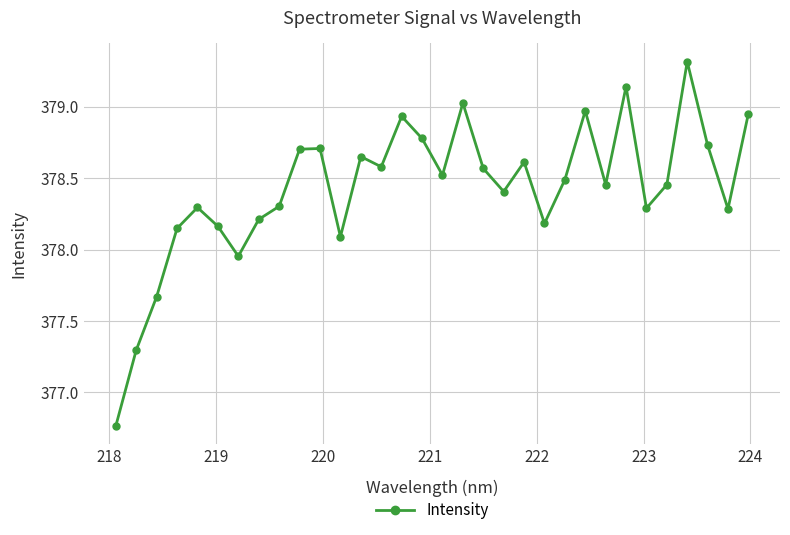

What is the maximum value shown in the chart?

379.3